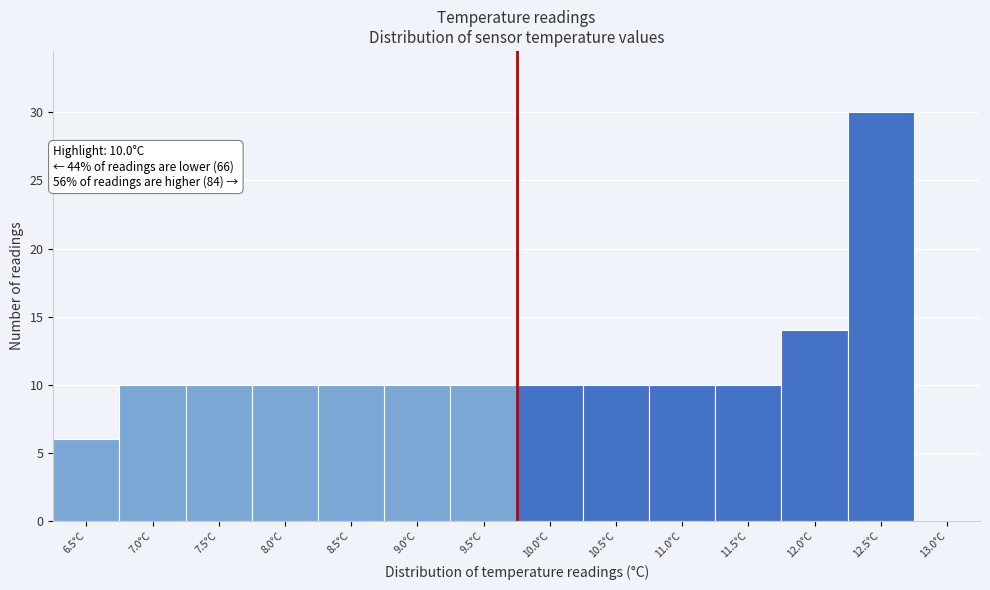

Reading left to right, transcribe all the data shown in this chart.

6.5°C=6	7.0°C=10	7.5°C=10	8.0°C=10	8.5°C=10	9.0°C=10	9.5°C=10	10.0°C=10	10.5°C=10	11.0°C=10	11.5°C=10	12.0°C=14	12.5°C=30	13.0°C=0